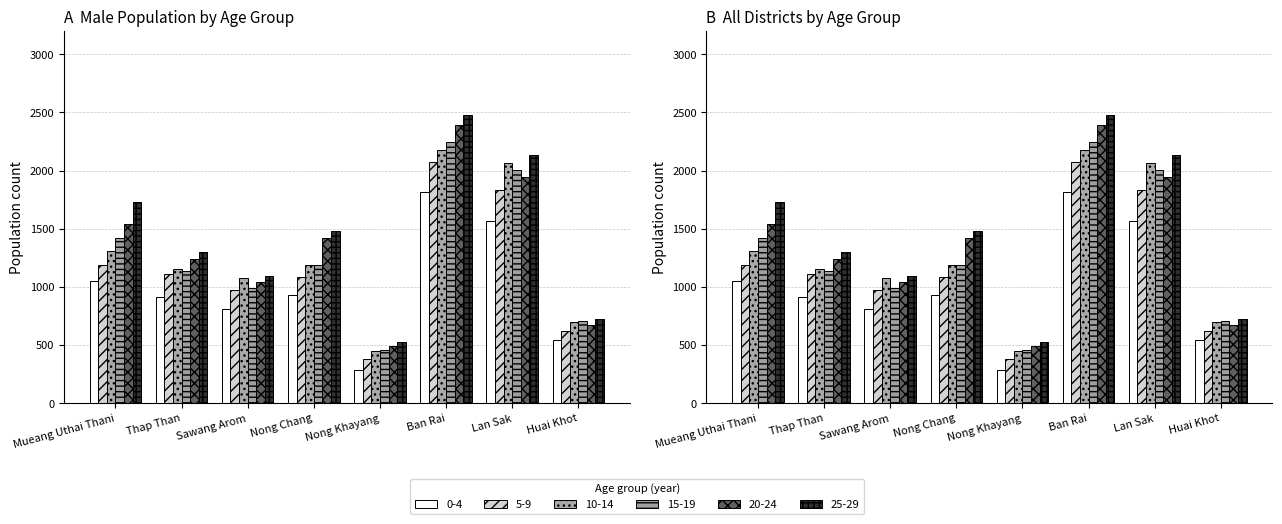

The 10-14 series shows 1157 at Thap Than. True or false?

True